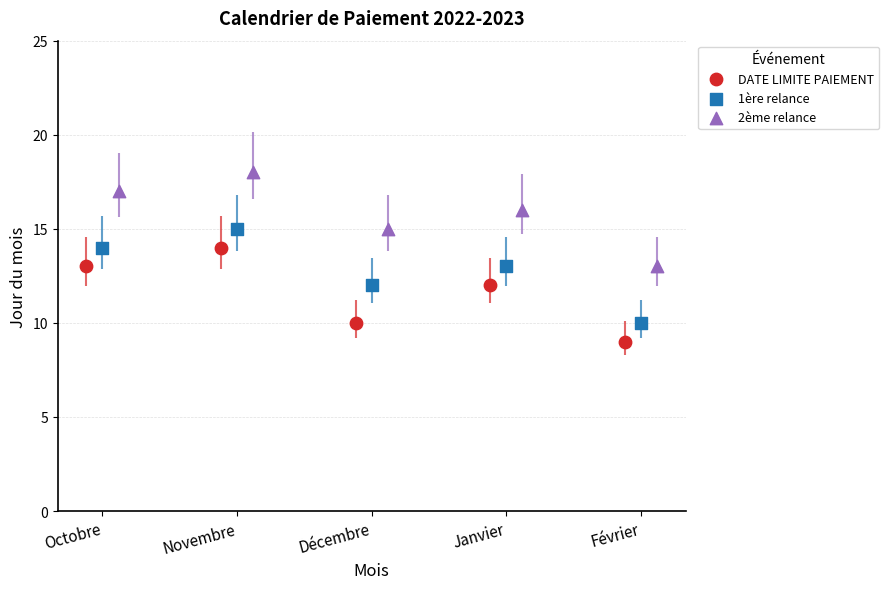

Which series reaches the maximum Y coordinate?

2ème relance